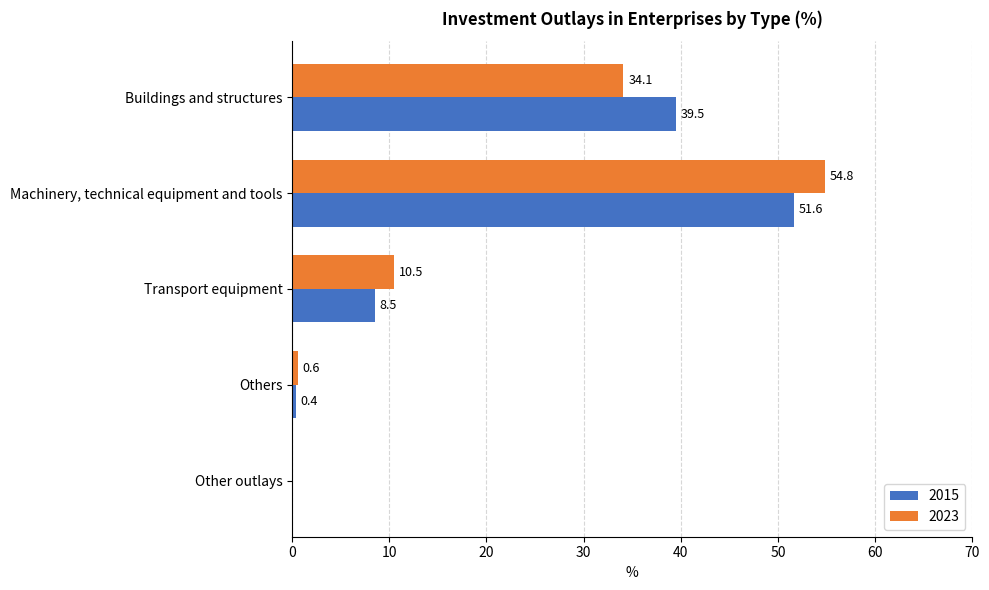

How many data points does each series have?

5